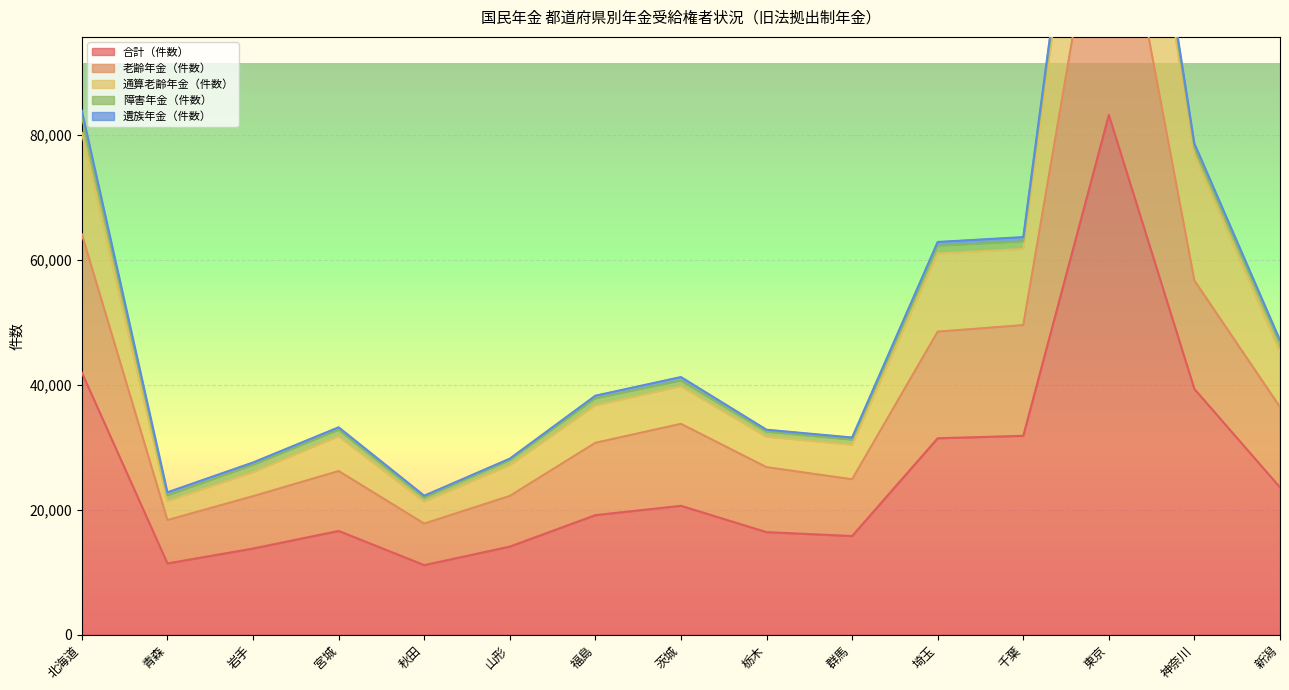

True or false: 合計（件数） has a value of 23547 at 新潟.

True